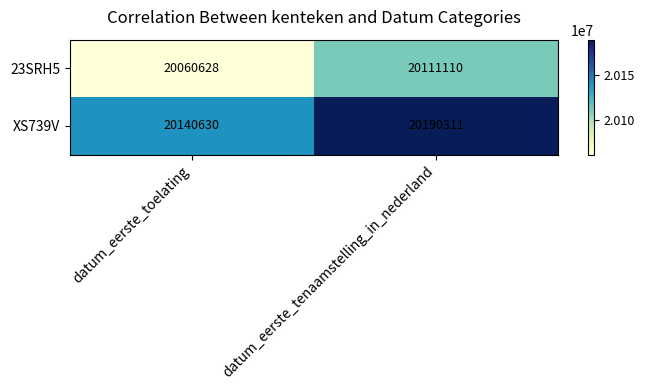

At which category is the sum across all series the highest?

datum_eerste_tenaamstelling_in_nederland